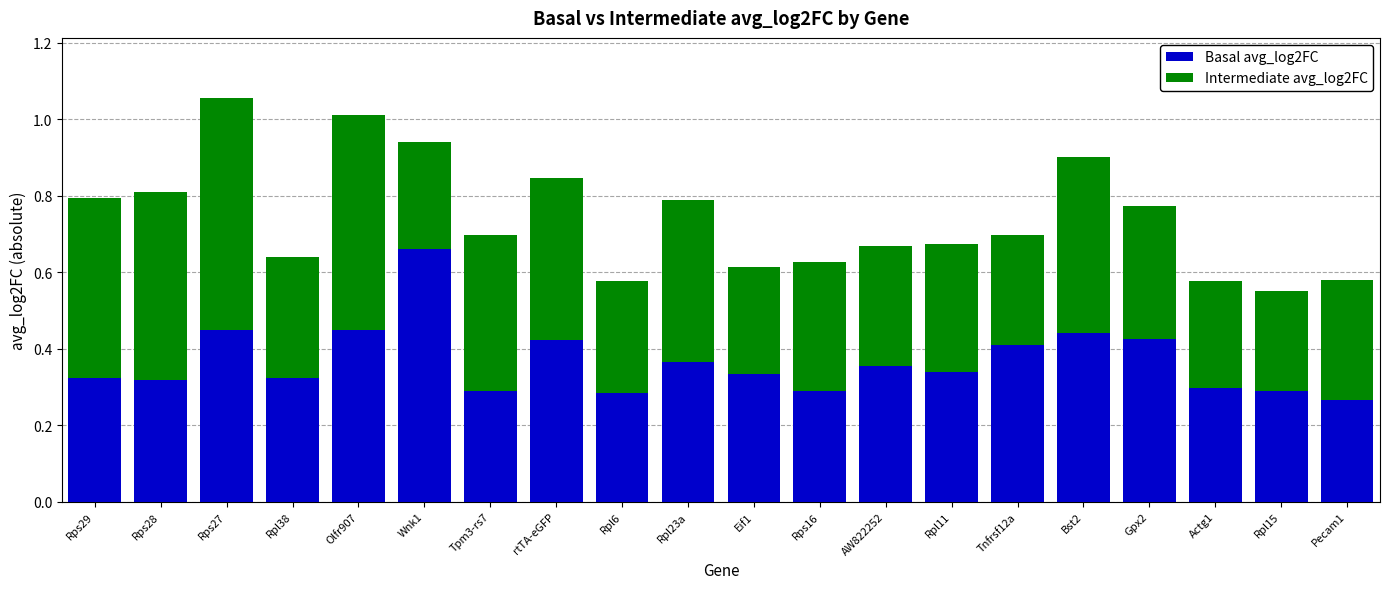

Is it true that Basal avg_log2FC equals 0.1 at Rpl11?

False